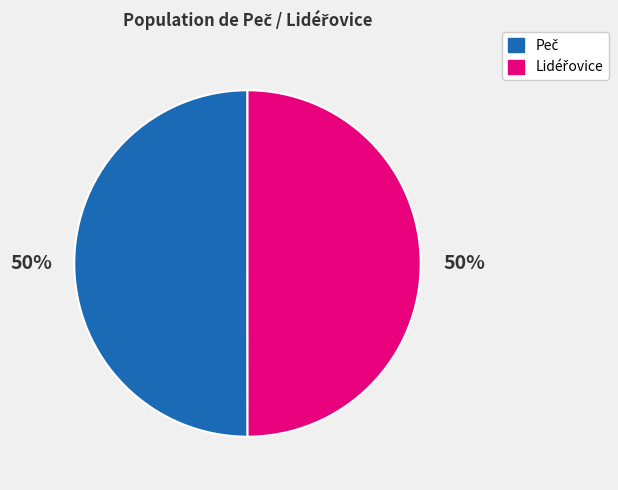

To the nearest percent, what is the average slice percentage?

50%